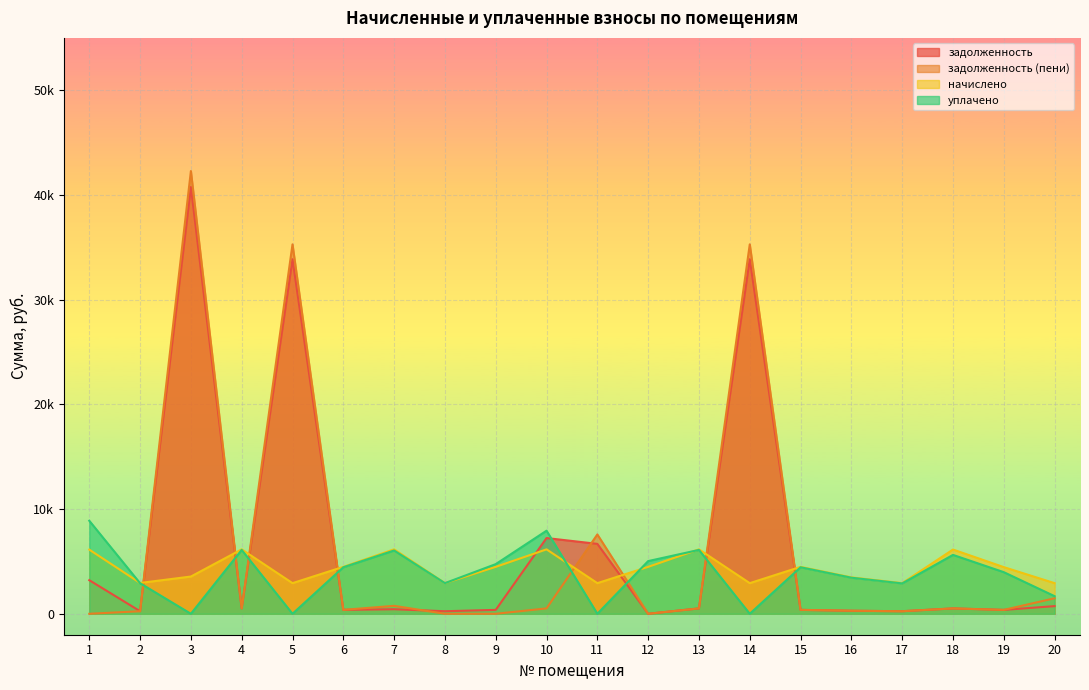

What is the spread (max minus min) of values at 16?

3187.0